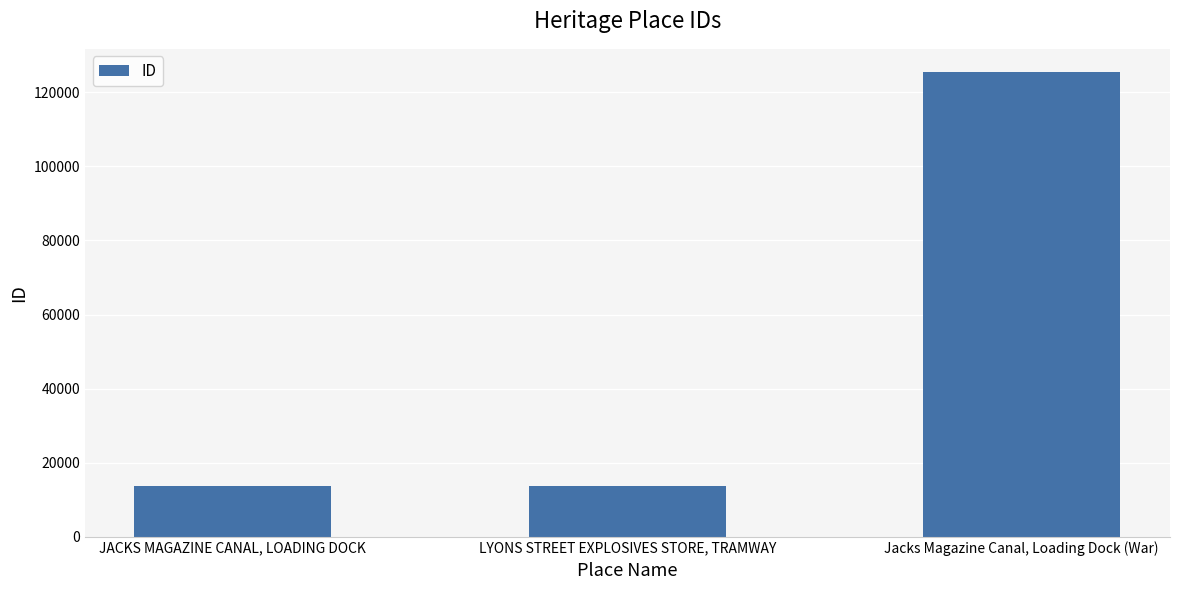

What value does the data have at LYONS STREET EXPLOSIVES STORE, TRAMWAY?

13799